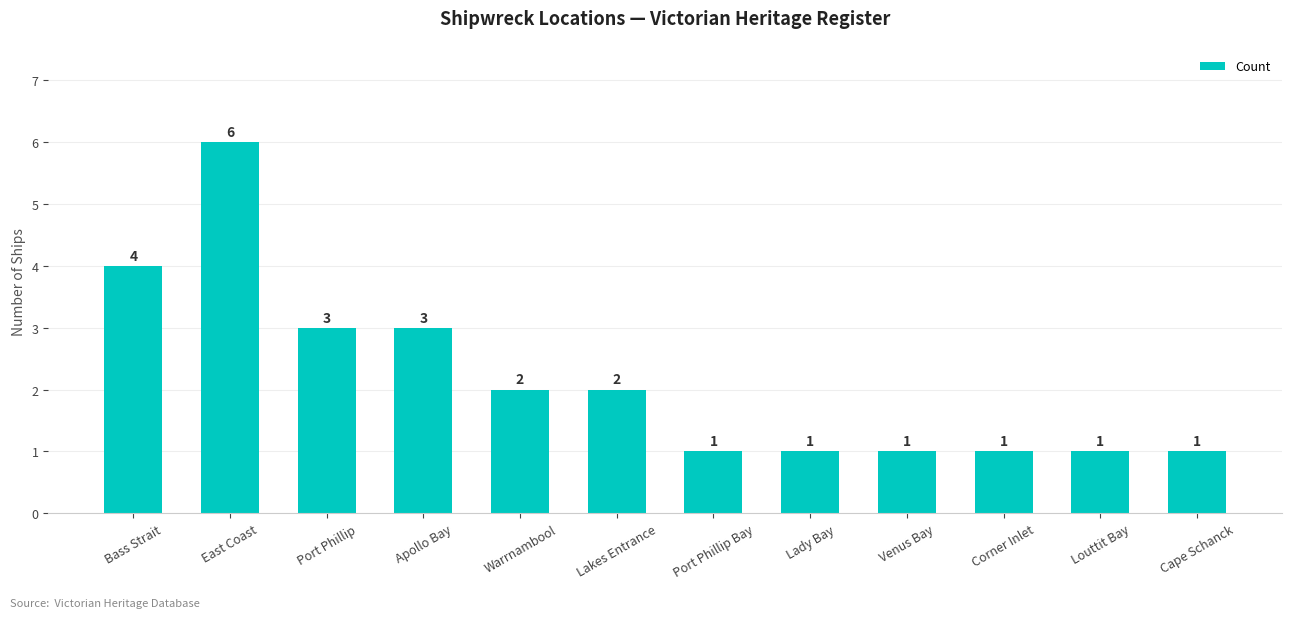

What is the greatest value displayed?

6